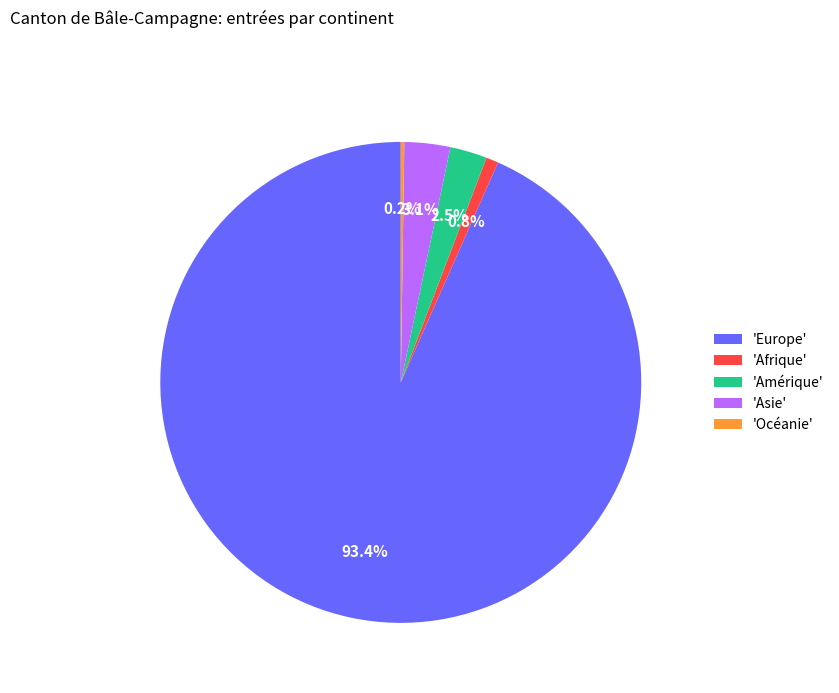

Between 'Amérique' and 'Europe', which is larger?

'Europe'